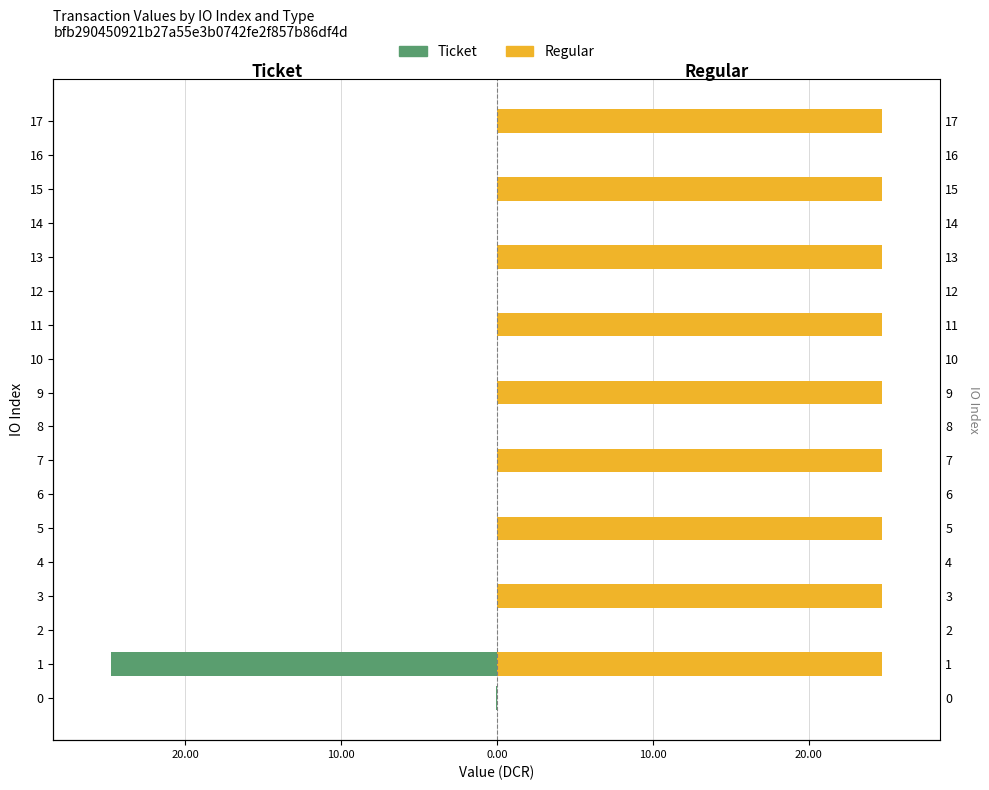

What is the maximum value shown in the chart?

24.7